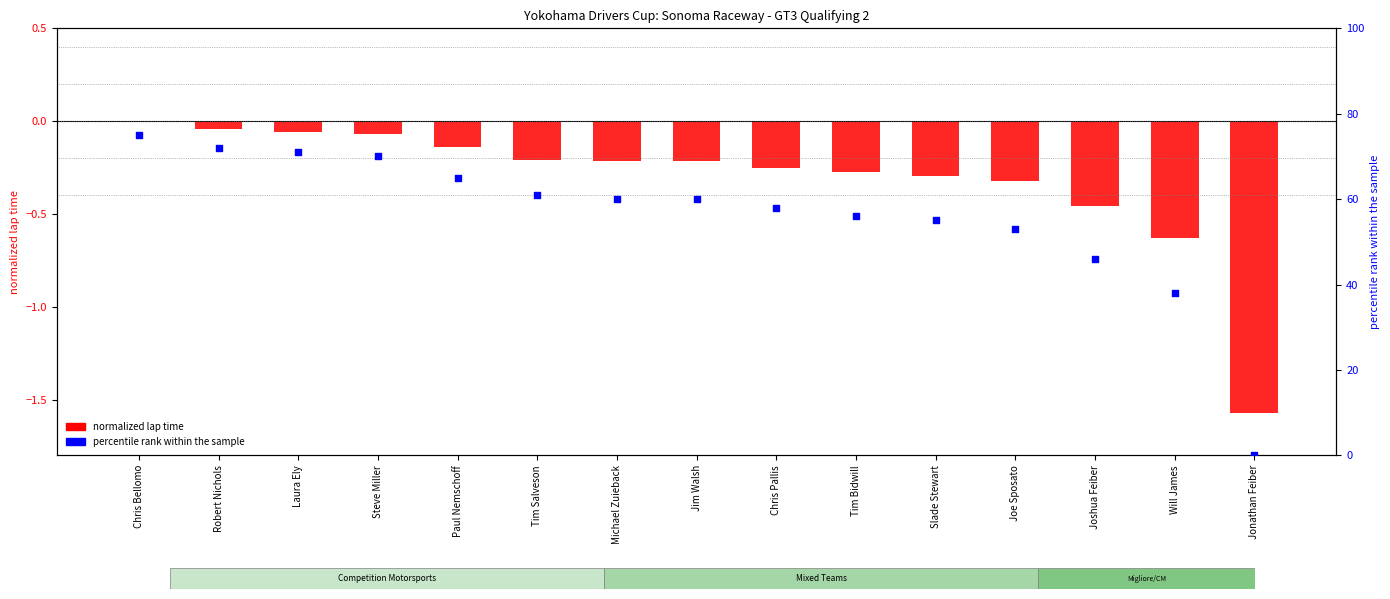

At which category is the sum across all series the highest?

Chris Bellomo